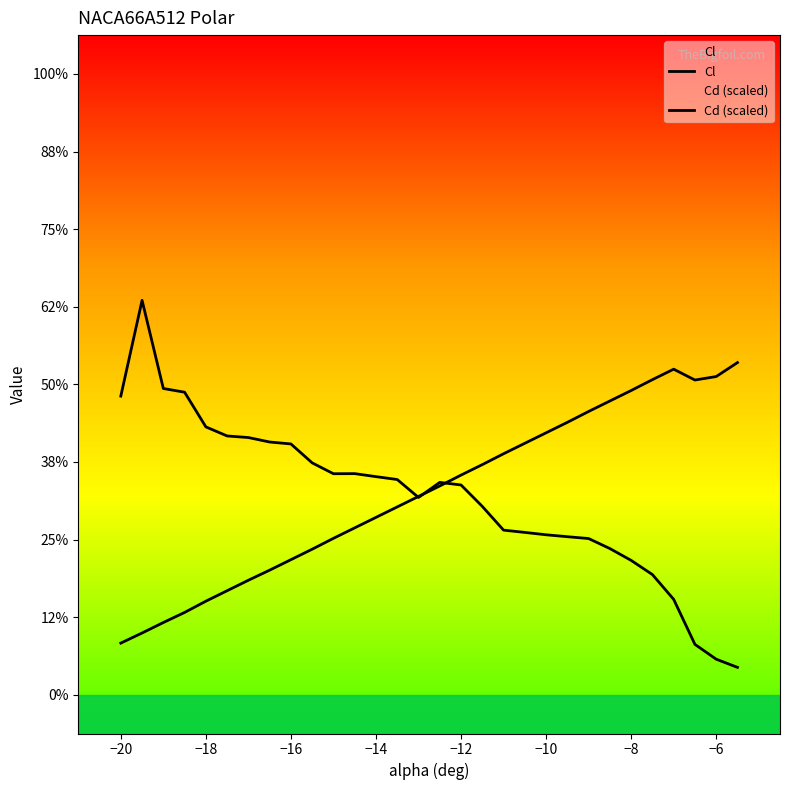

What is the value of the Cl point at the 15th from the left?

-0.5